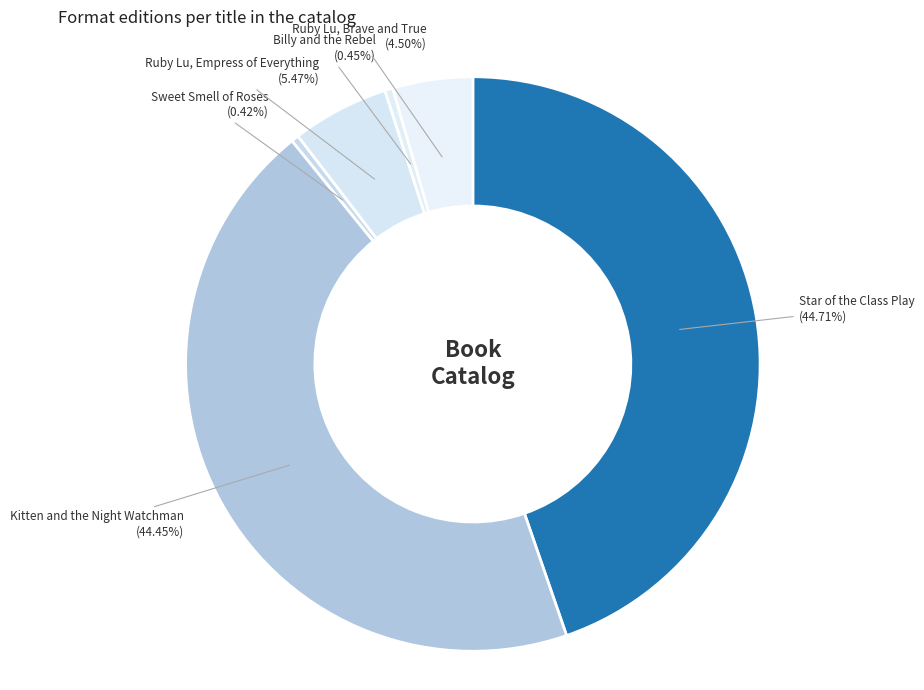

Count the number of slices in the pie.

6